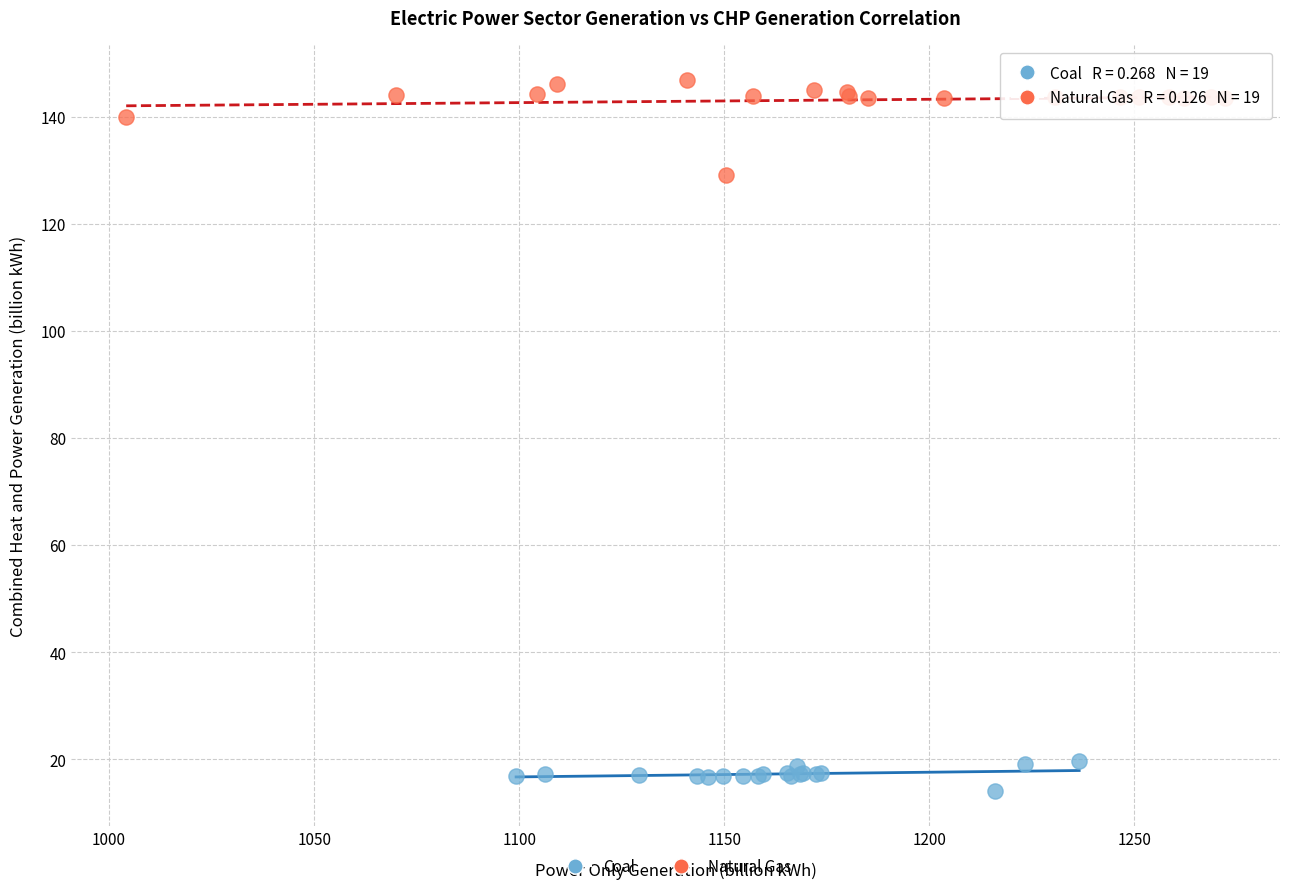

Which series contains the lowest Y value?

Coal